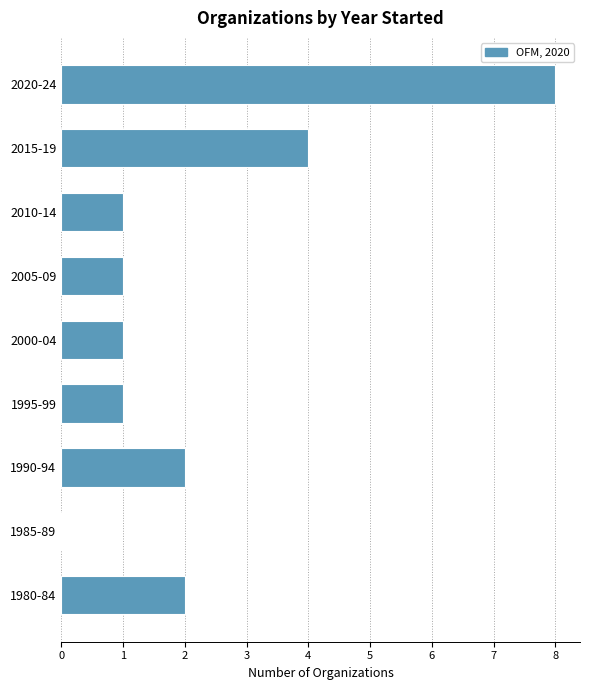

Reading bottom to top, transcribe all the data shown in this chart.

1980-84=2	1985-89=0	1990-94=2	1995-99=1	2000-04=1	2005-09=1	2010-14=1	2015-19=4	2020-24=8